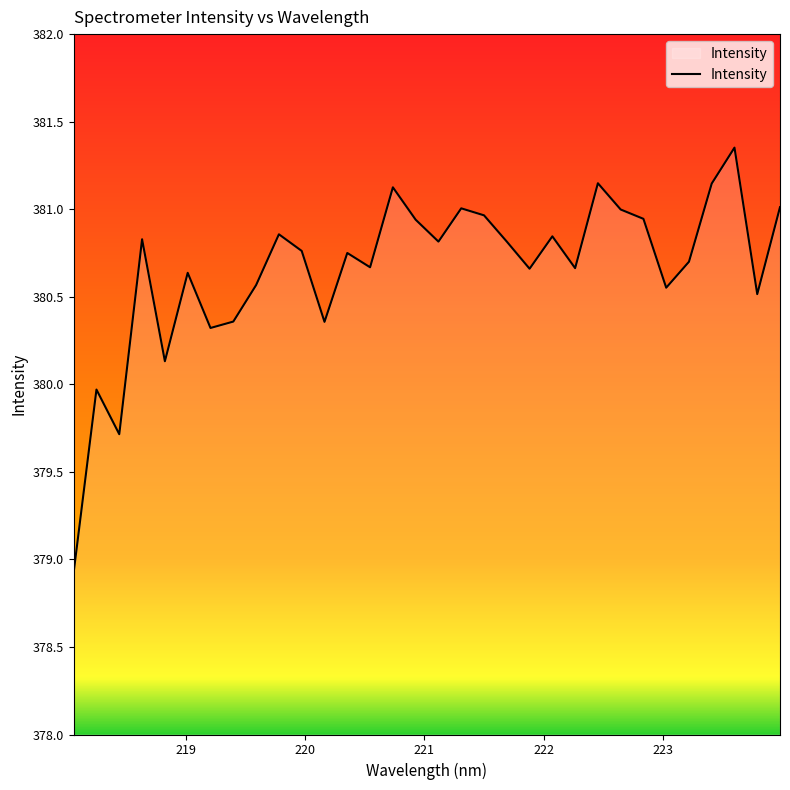

Where is the first local minimum?

218.442